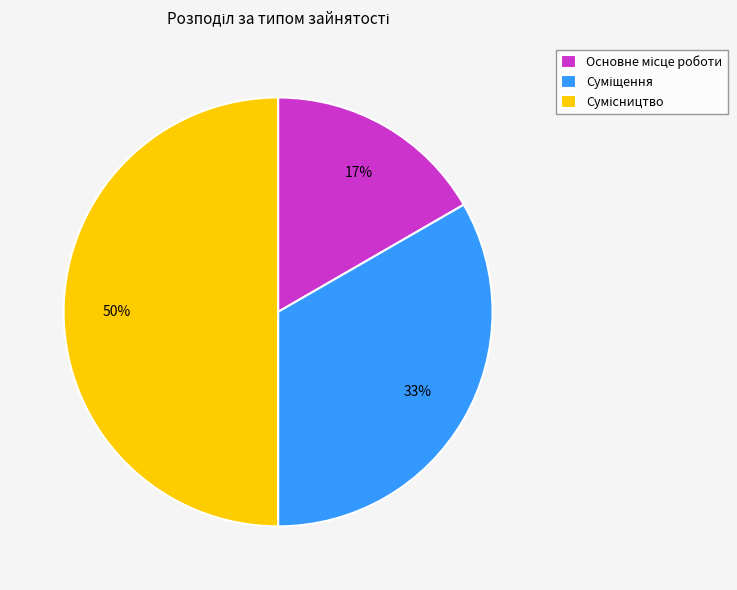

To the nearest percent, what is the average slice percentage?

33%